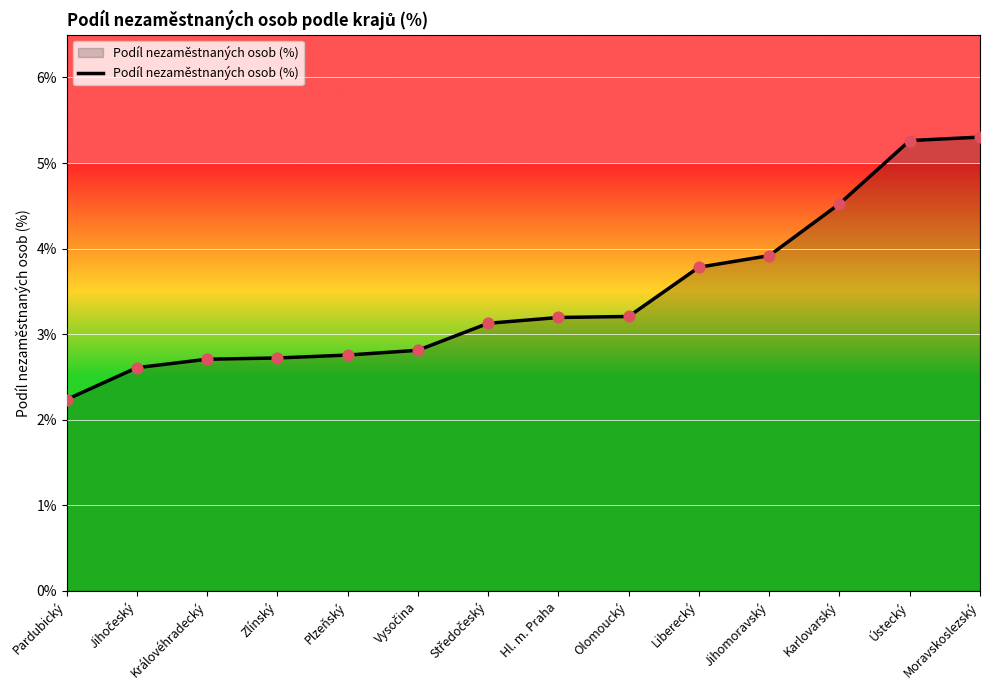

What is the change in value from Pardubický to Liberecký?

+1.5